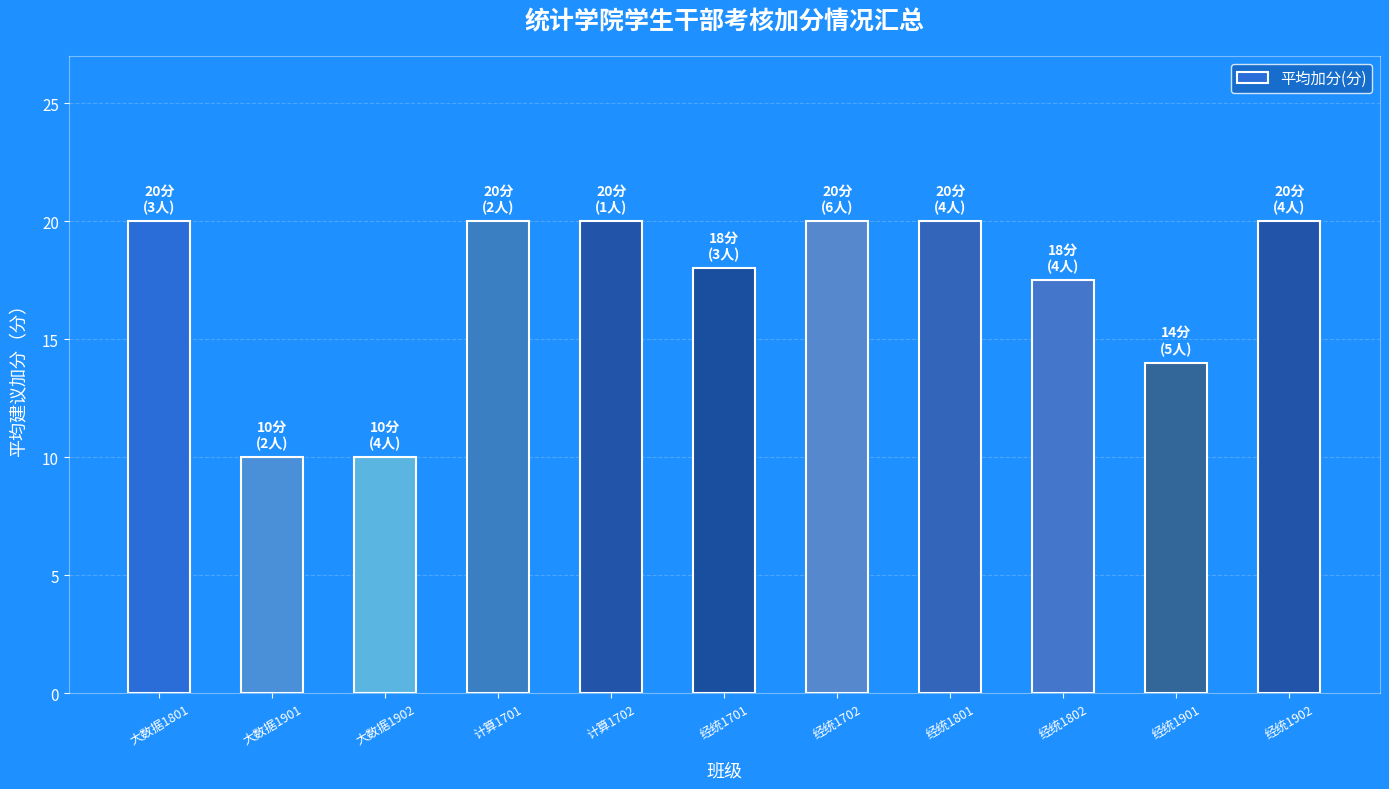

What is the difference between the maximum and second lowest values?

10.0